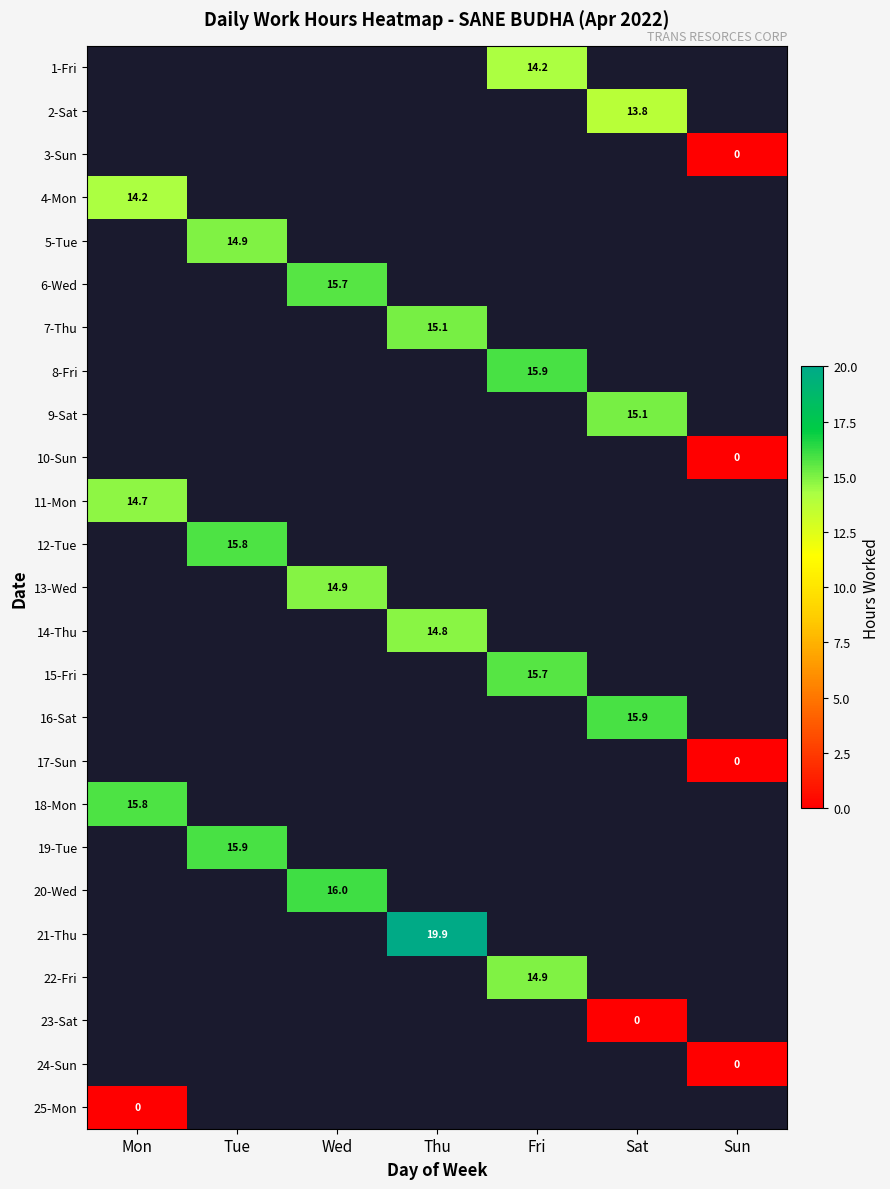

Which label corresponds to the smallest value in the chart?

Sun